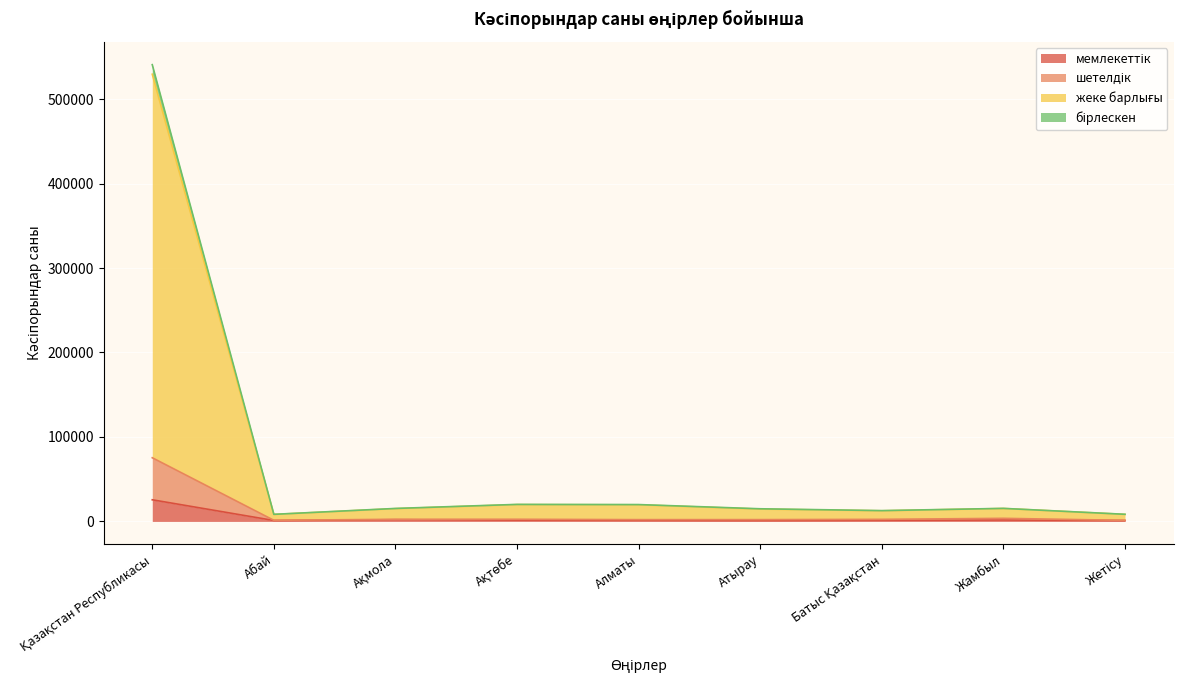

True or false: жеке барлығы and бірлескен cross at least once.

False